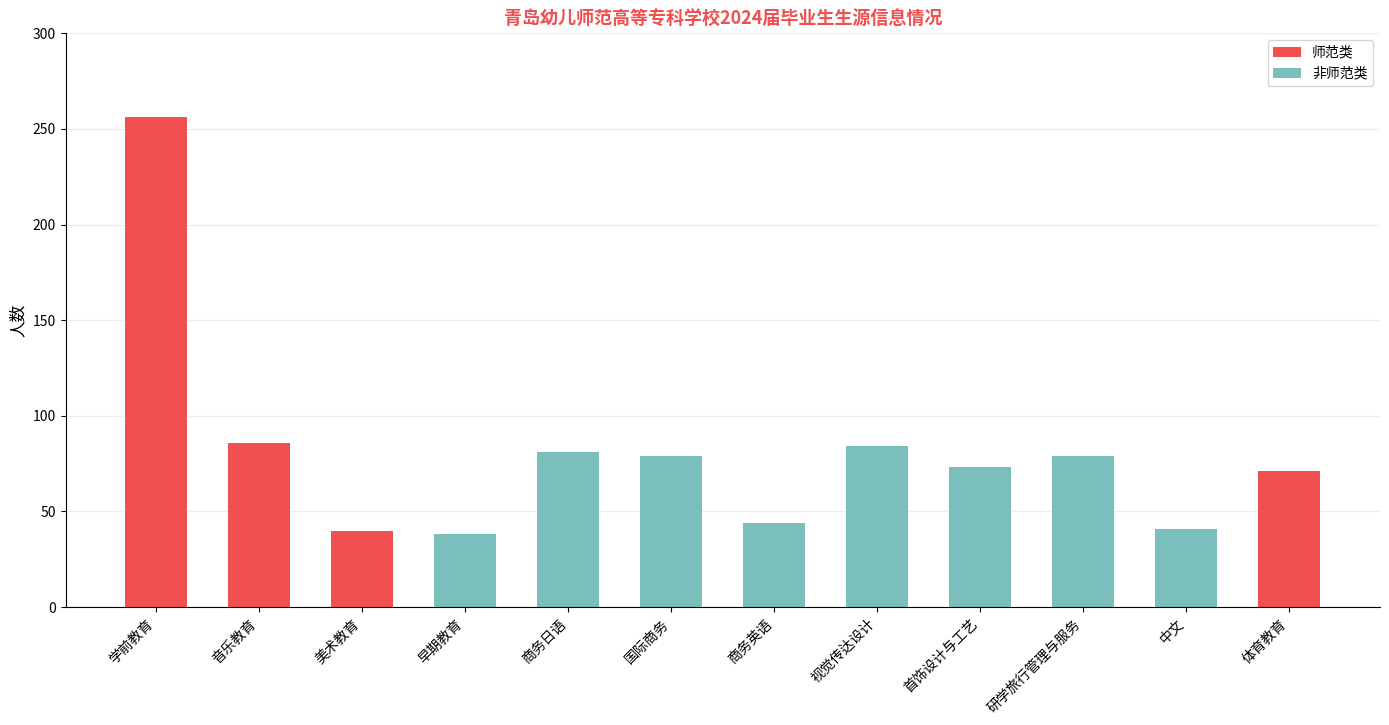

Is it true that 师范类 equals 0 at 中文?

True